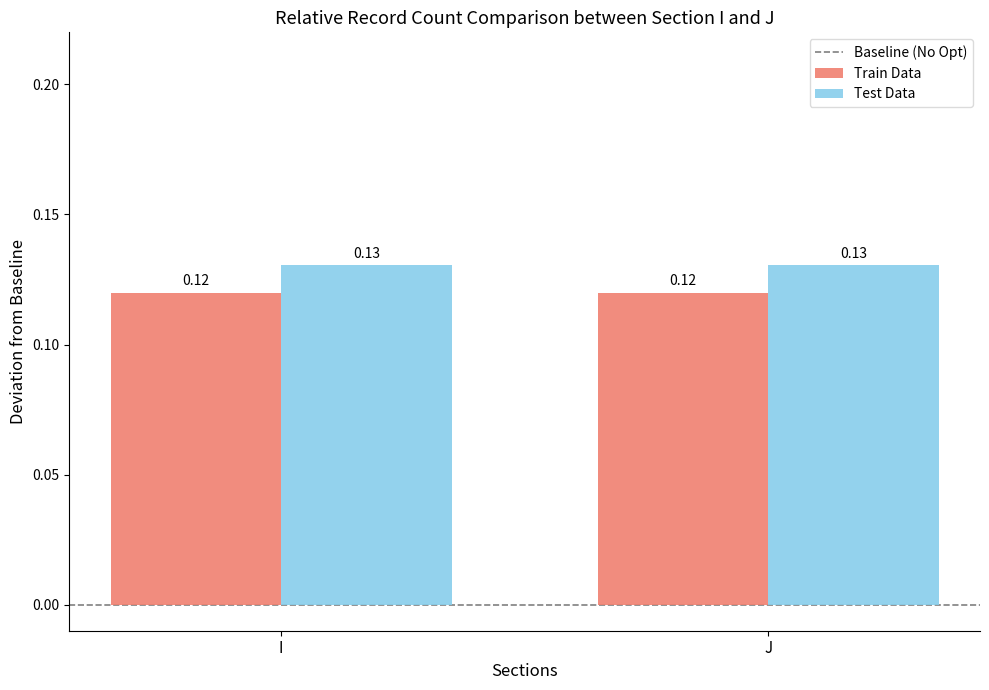

What is the sum of all Train Data values?

0.2